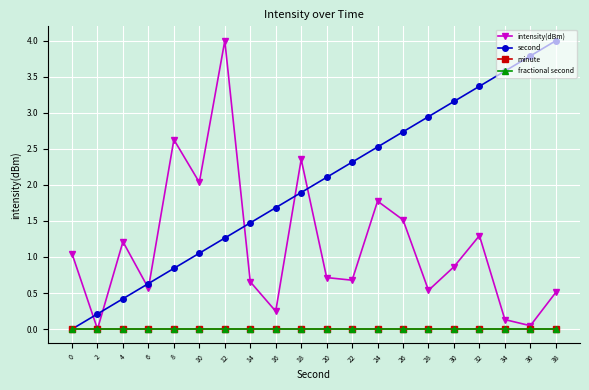

Which has a higher value, 36 or 20?

20